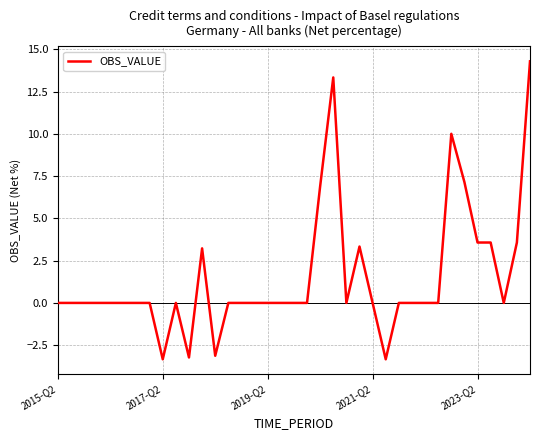

What is the smallest value displayed?

-3.3